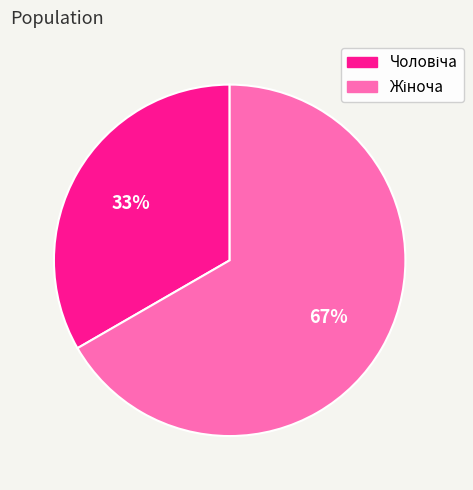

Does any single category account for the majority?

Yes